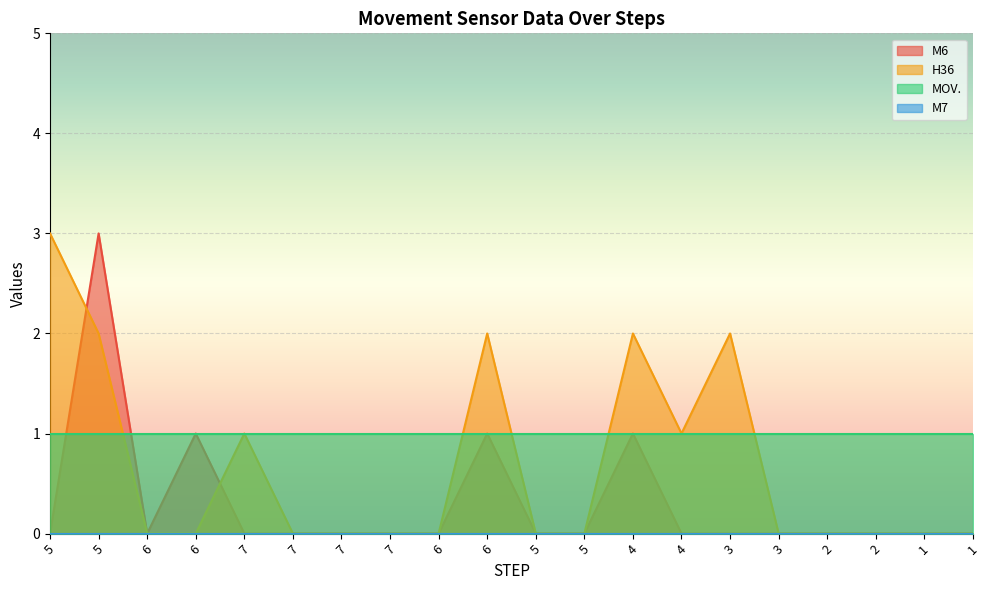

How many lines are shown in the chart?

4